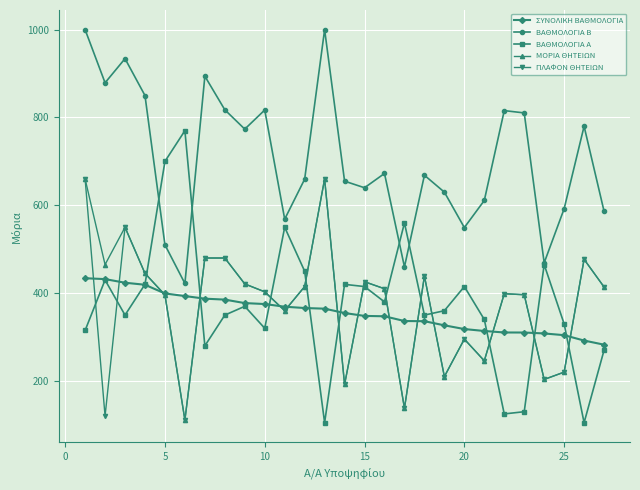

Which series has the largest total across all categories?

ΒΑΘΜΟΛΟΓΙΑ Β